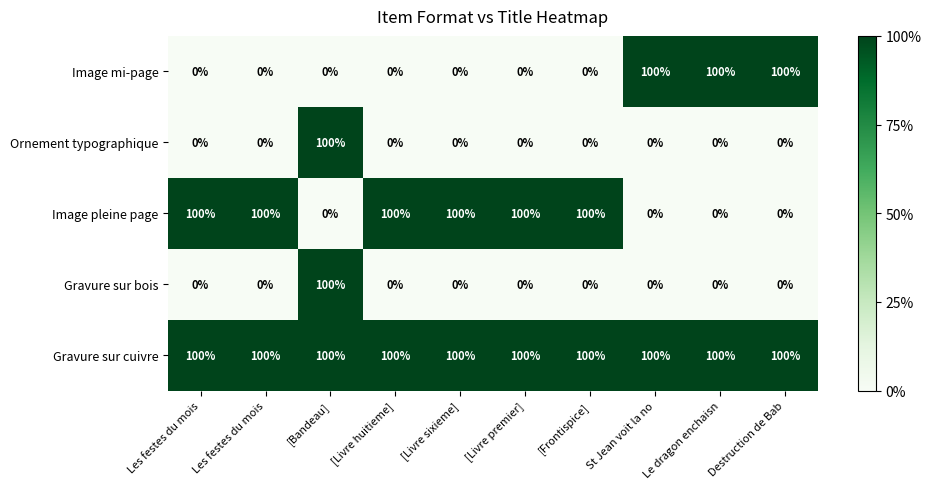

What is the maximum value shown in the chart?

100